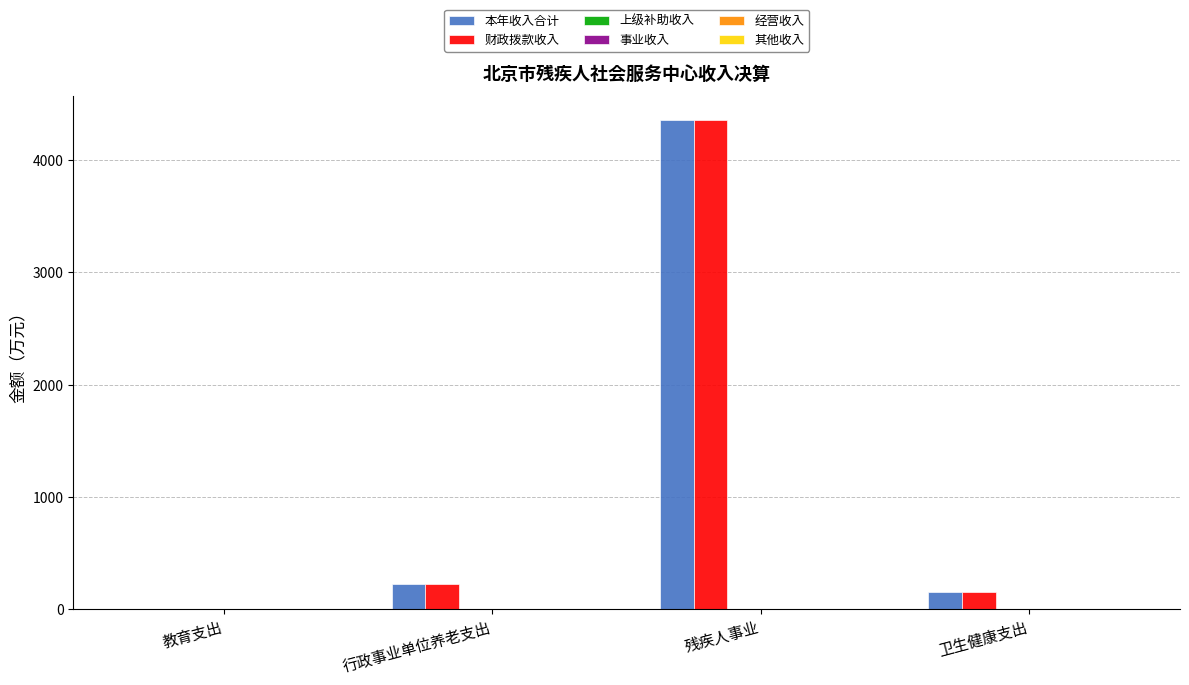

The 上级补助收入 series shows 0.0 at 教育支出. True or false?

True